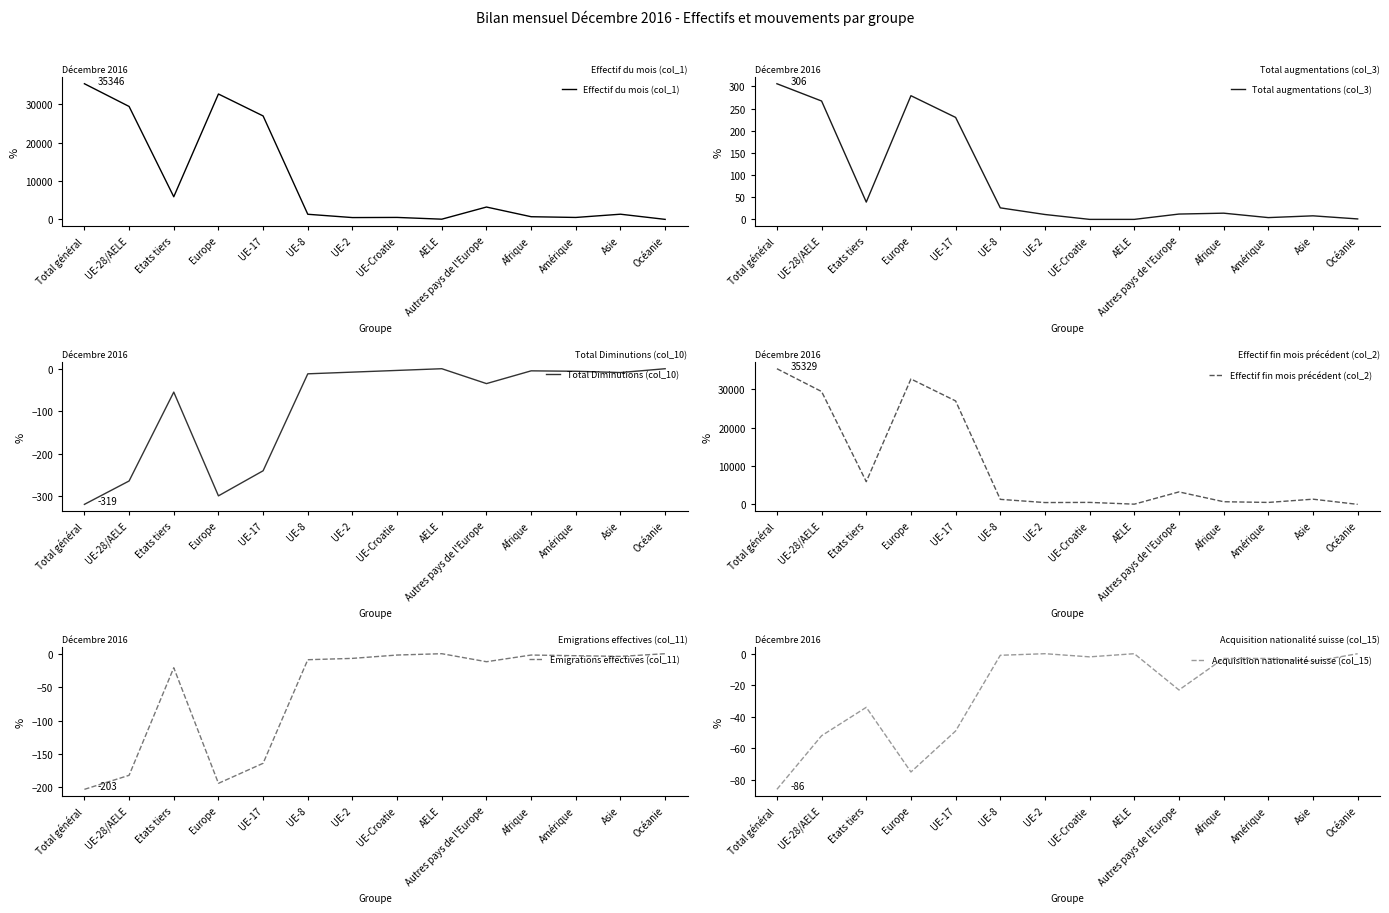

What is the value of the Total augmentations (col_3) point at the 2nd from the left?

267